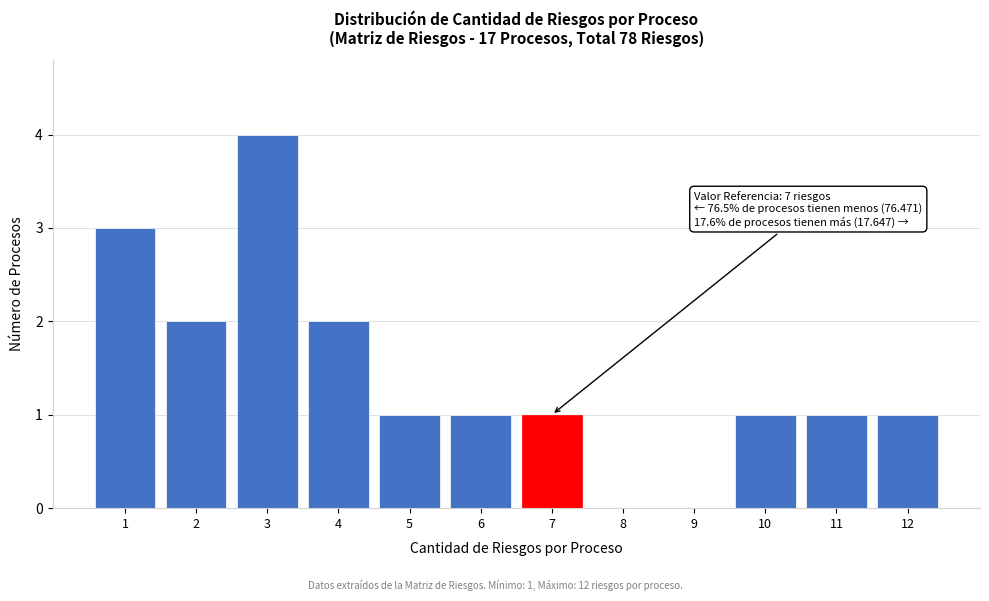

Reading right to left, transcribe all the data shown in this chart.

12=1	11=1	10=1	9=0	8=0	7=1	6=1	5=1	4=2	3=4	2=2	1=3